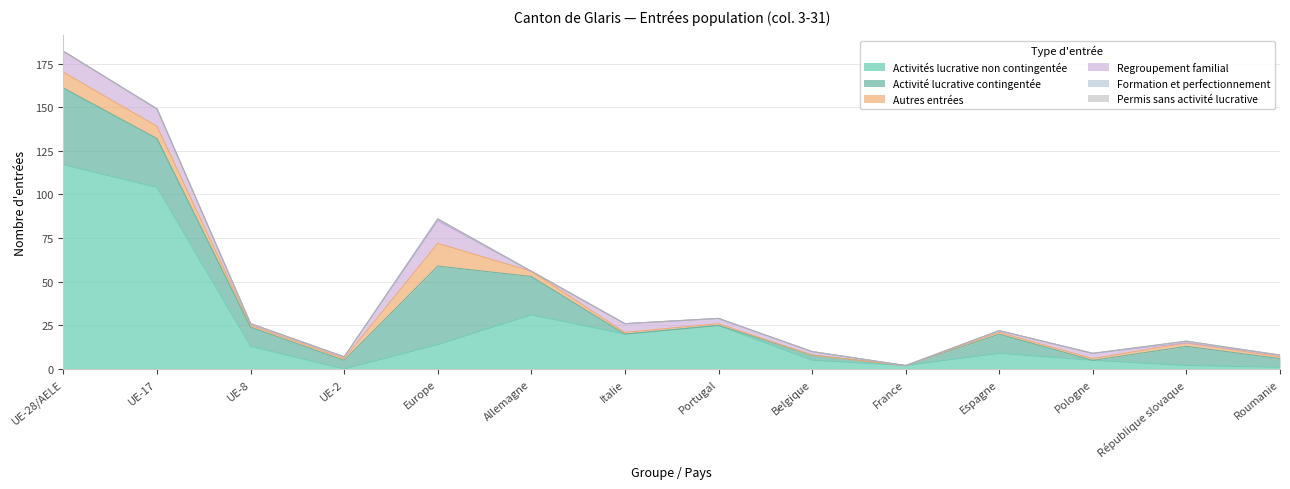

Which series has the largest range (max minus min)?

Activités lucrative non contingentée